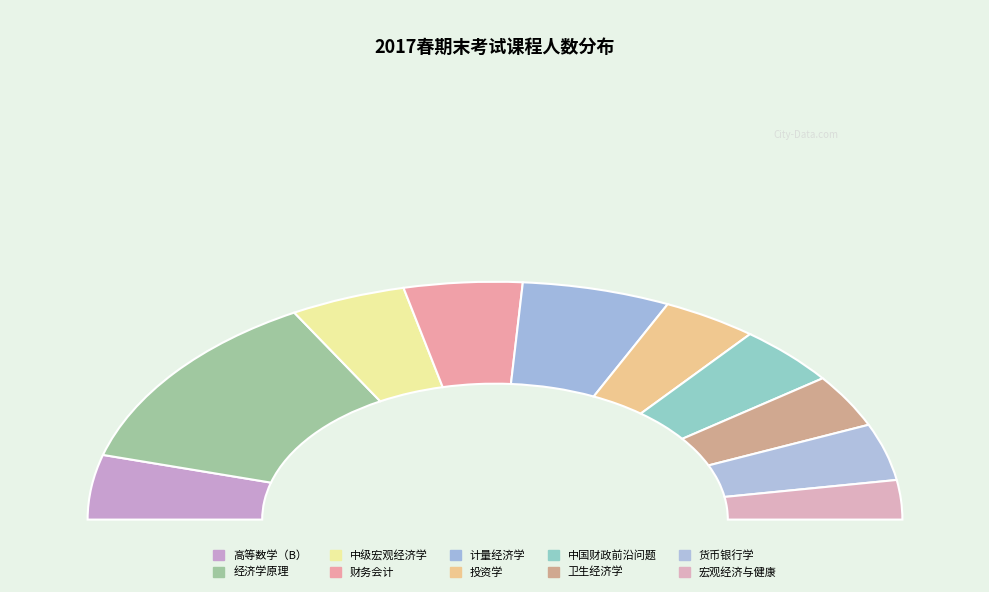

Which has a higher value, 财务会计 or 货币银行学?

财务会计